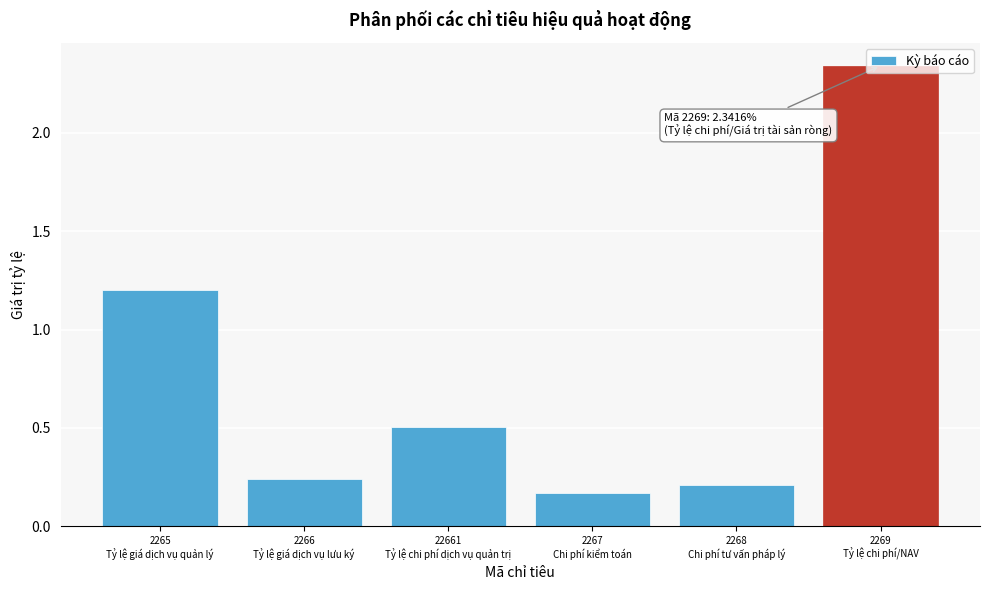

What is the sum of all values?

4.7